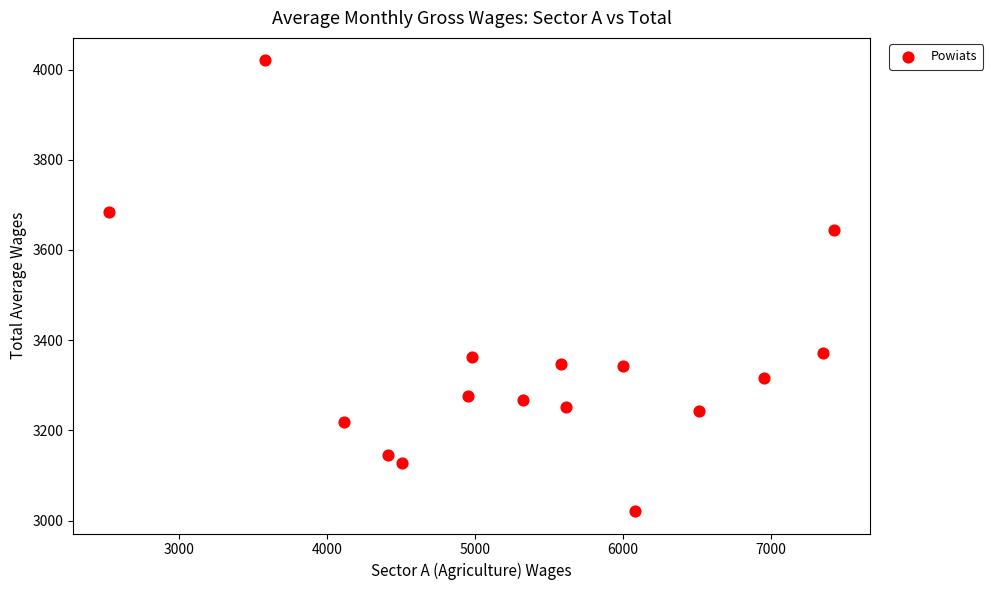

What is the range of X values (max minus min)?

4896.7